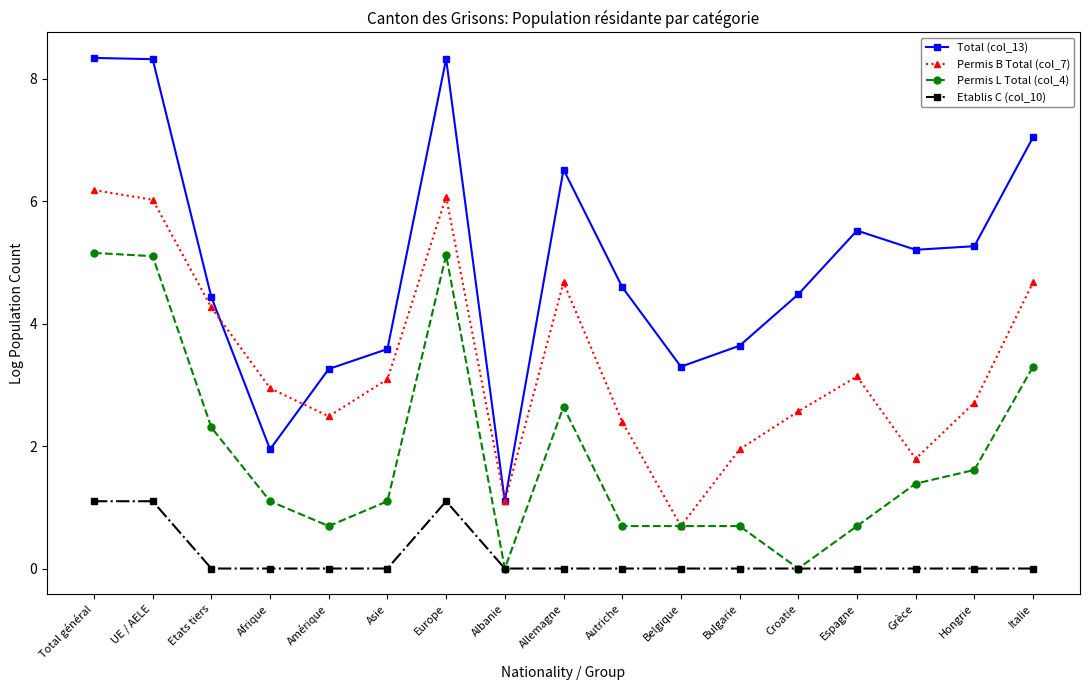

Which series has the largest total across all categories?

Total (col_13)